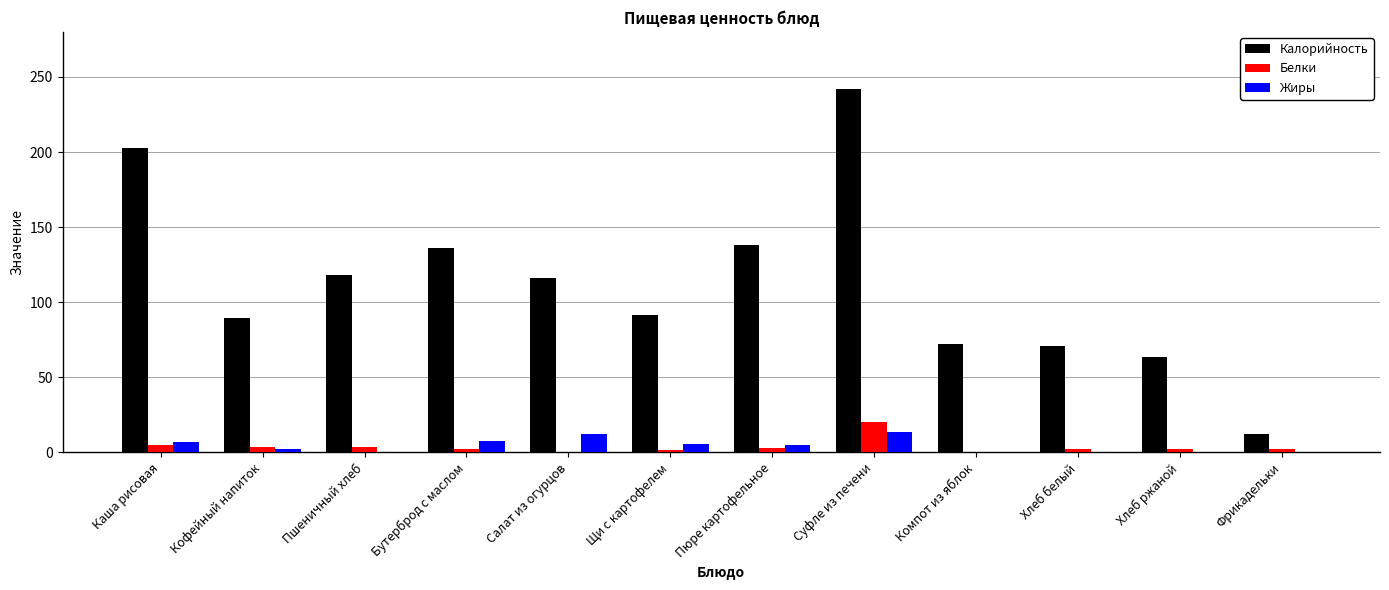

At which category is the sum across all series the highest?

Суфле из печени